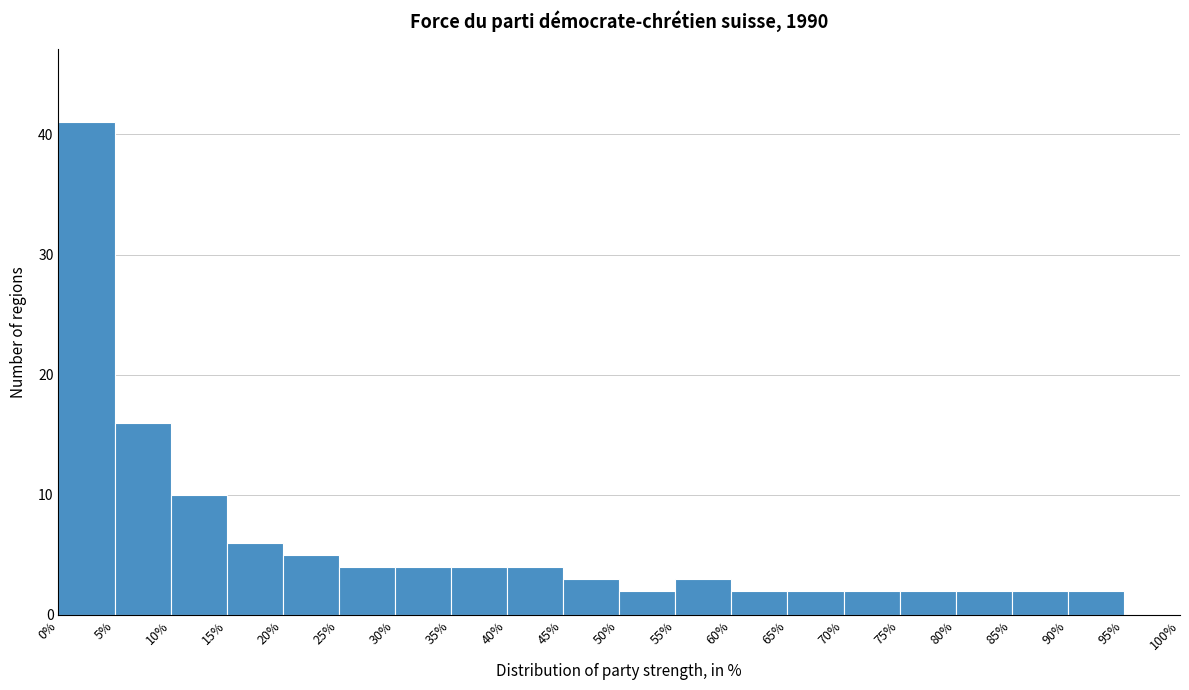

Which range on the x-axis has the tallest bar?

0% to 5%